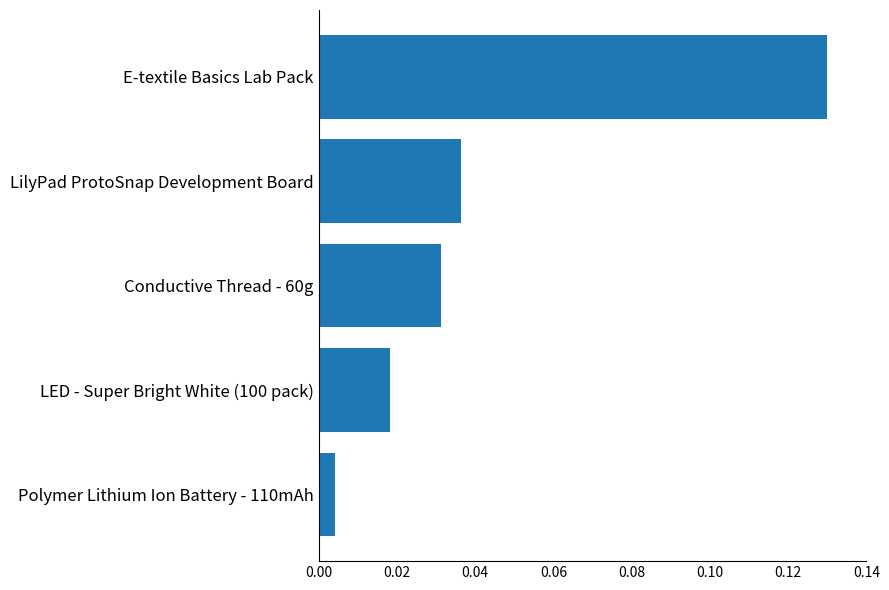

Count the number of data series in this chart.

1